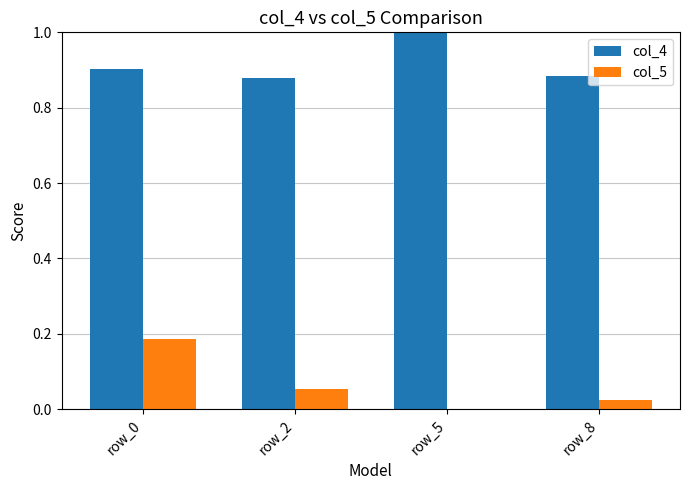

Is the value of col_5 at row_5 greater than the value of col_4 at row_5?

No